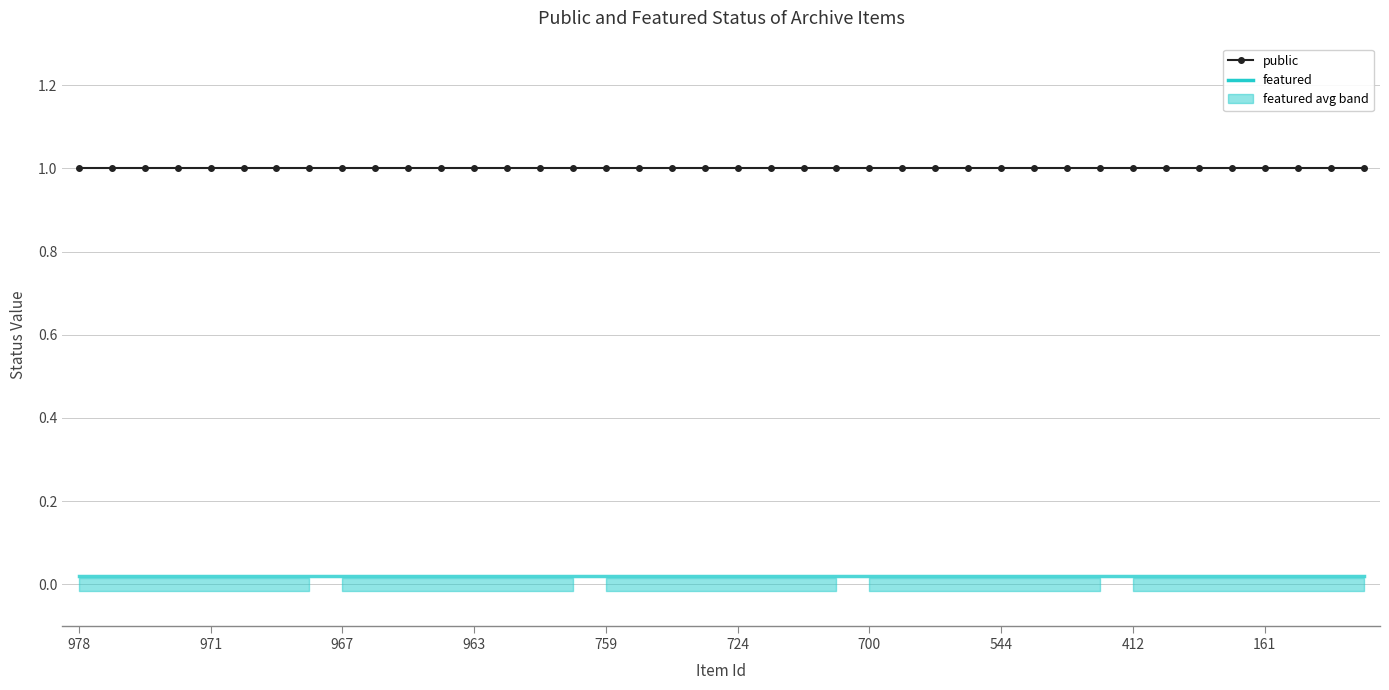

The value of featured at 700 is 0.0. True or false?

True